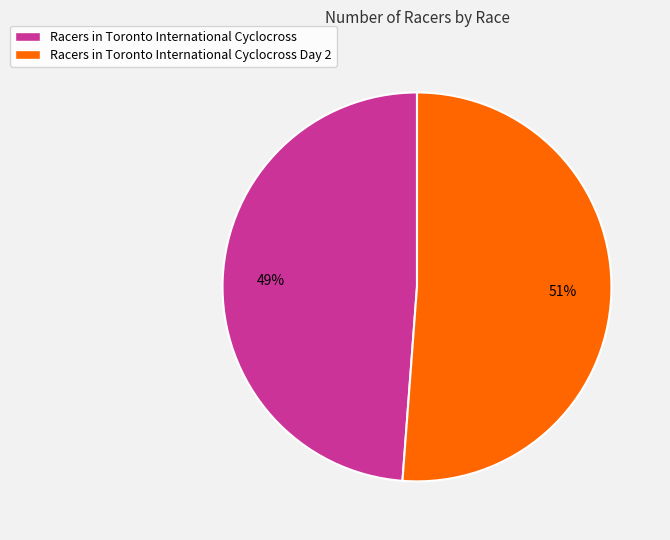

What is the largest slice in the pie chart?

Racers in Toronto International Cyclocross Day 2